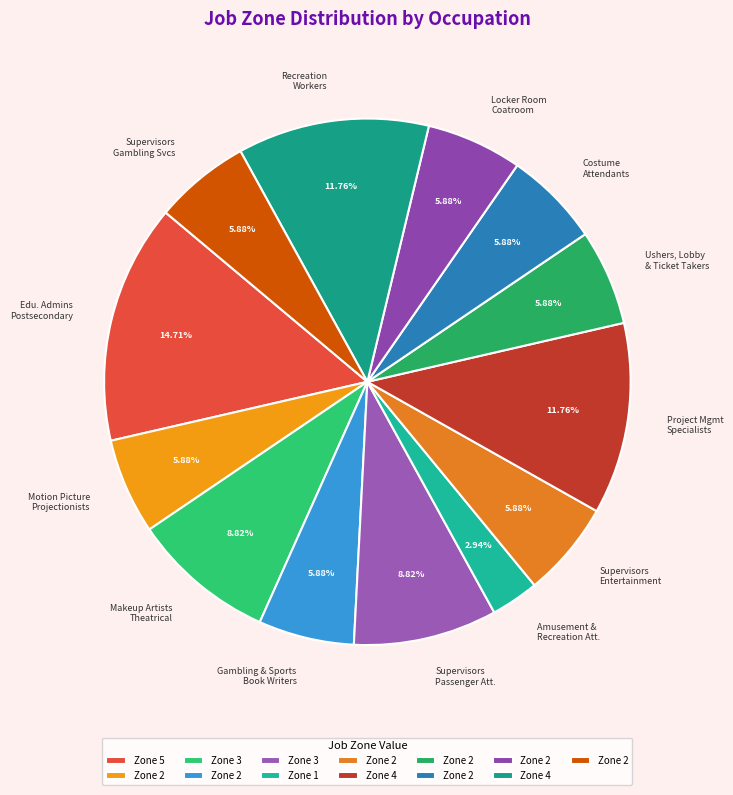

Does Makeup Artists Theatrical represent more than half of the total?

No